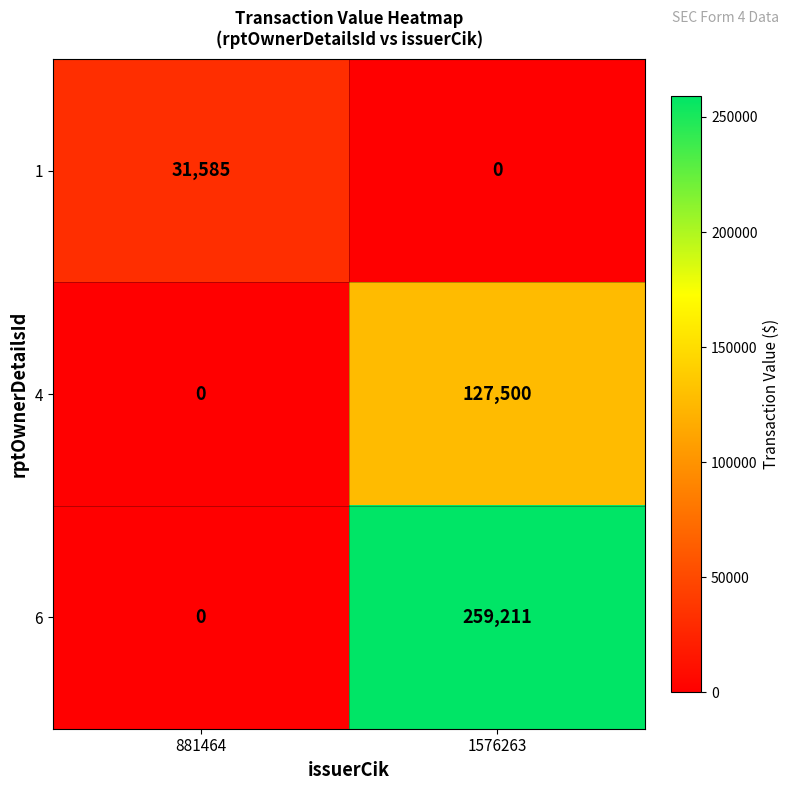

What is the sum of all 6 values?

259211